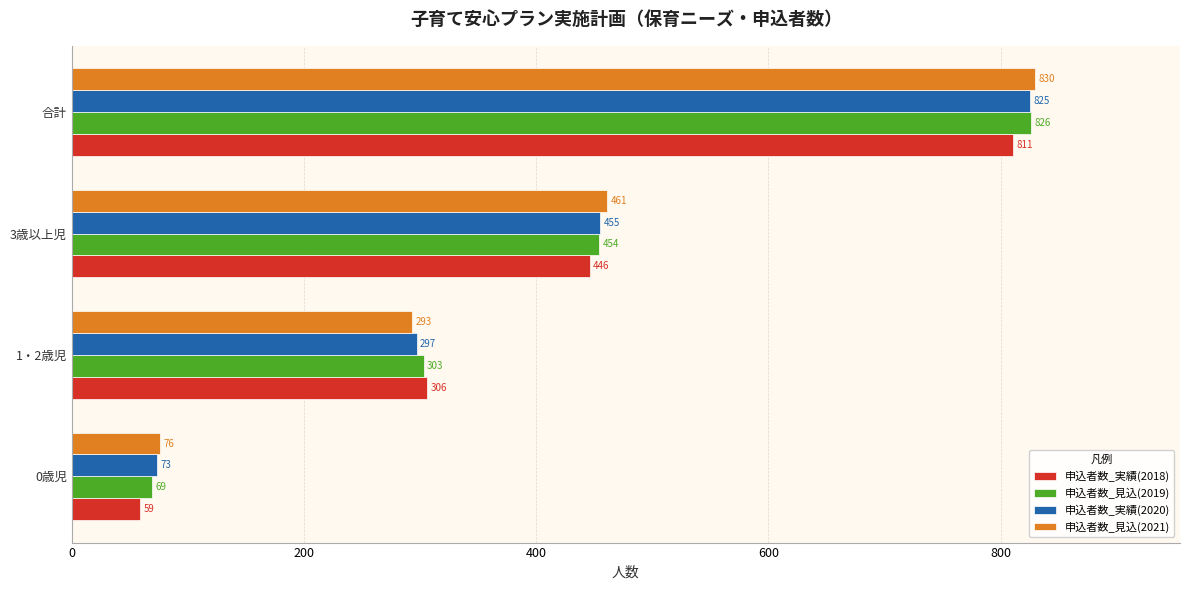

Which series has the largest total across all categories?

申込者数_見込(2021)